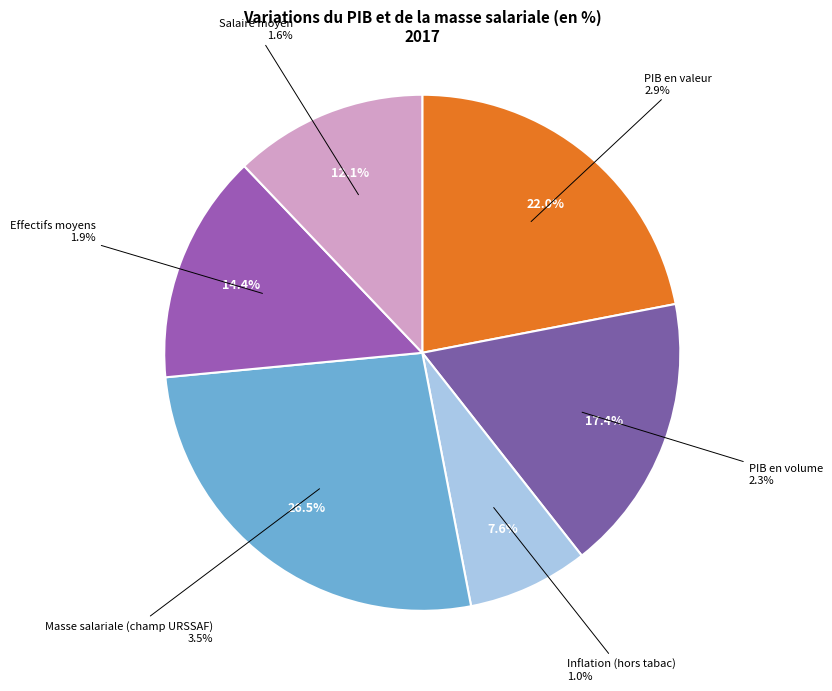

Rank the categories by value from lowest to highest.

Inflation (hors tabac), Salaire moyen, Effectifs moyens, PIB en volume, PIB en valeur, Masse salariale (champ URSSAF)